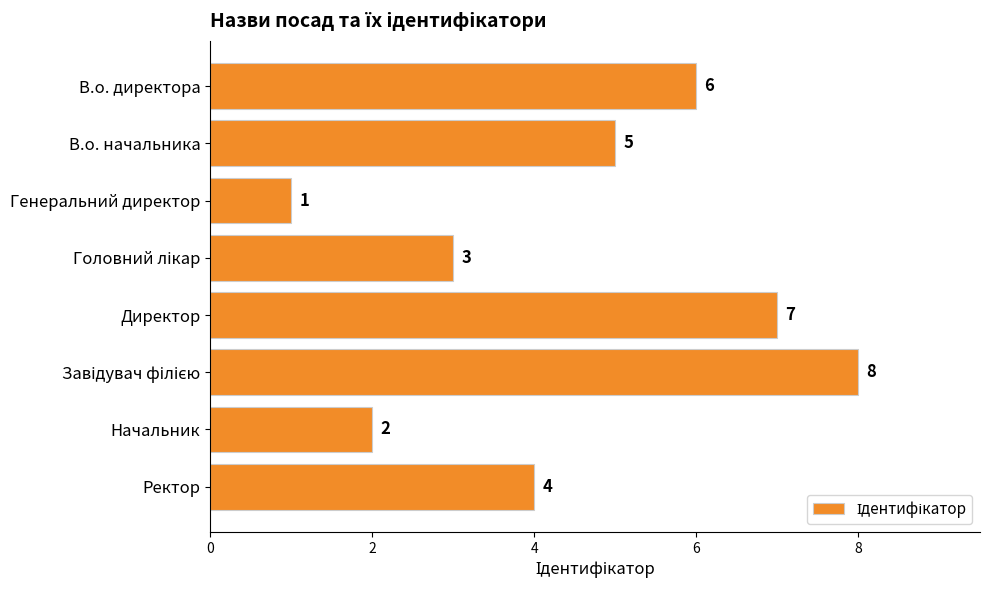

What is the sum of all values?

36